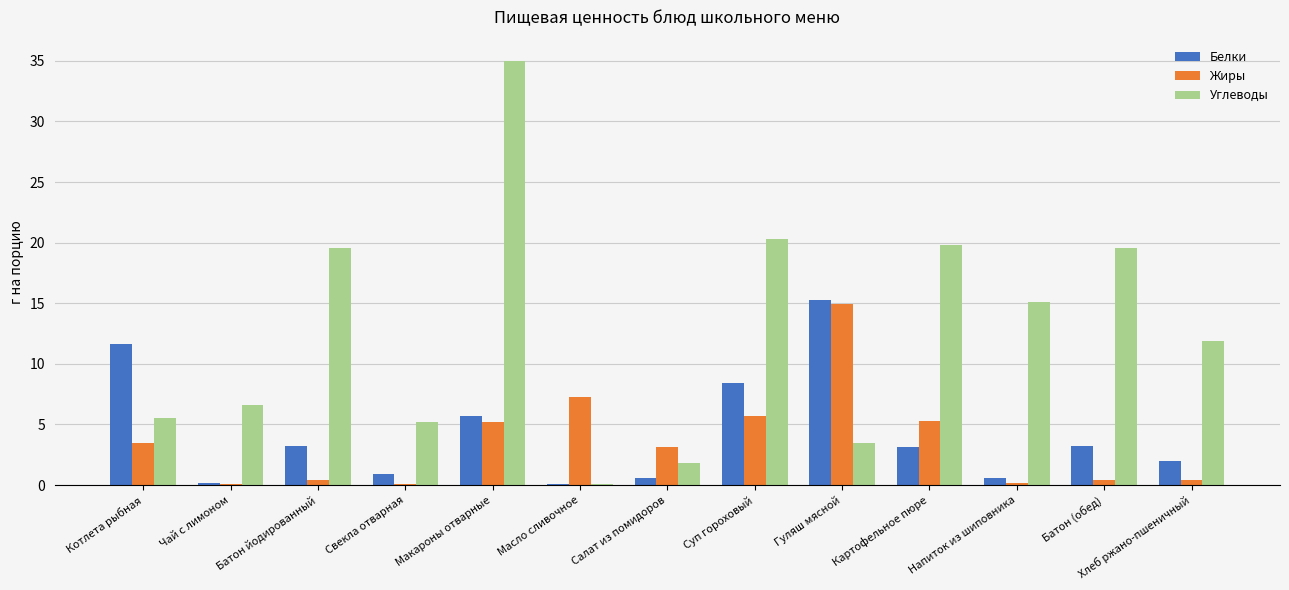

Are the bars horizontal?

No